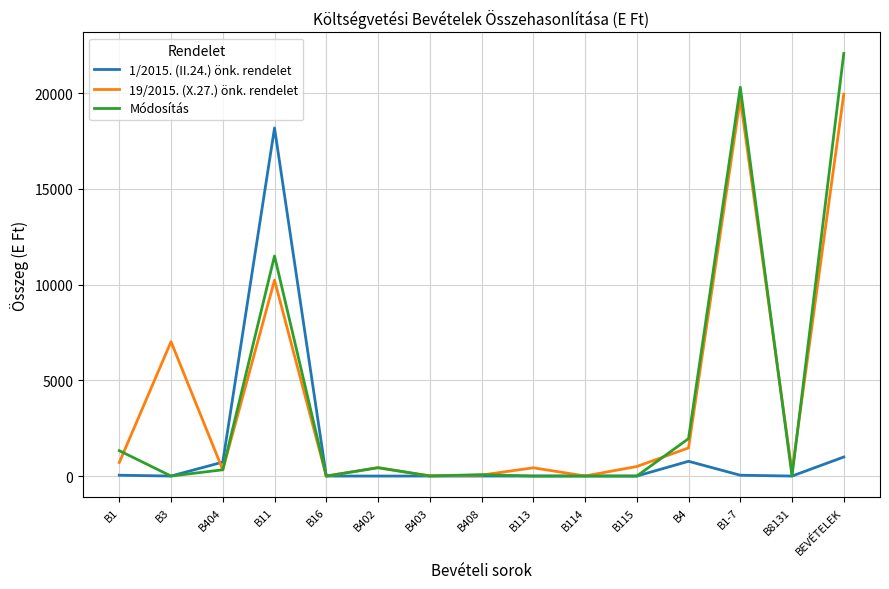

List the series in order of their peak value, lowest first.

1/2015. (II.24.) önk. rendelet, 19/2015. (X.27.) önk. rendelet, Módosítás